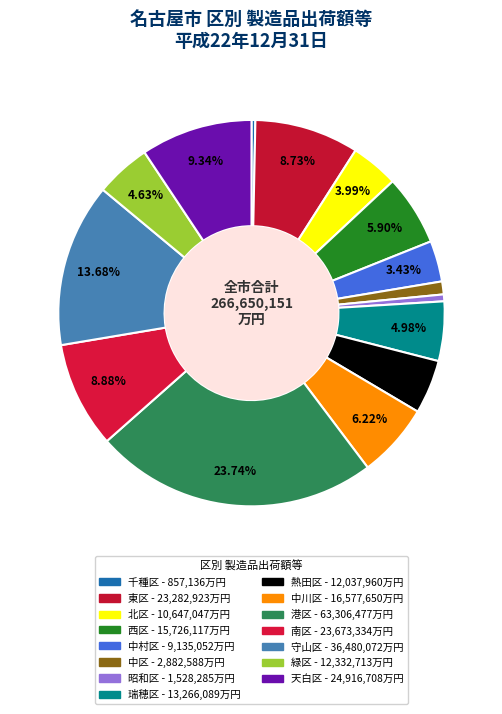

What percentage is the 西区 slice, to the nearest percent?

6%